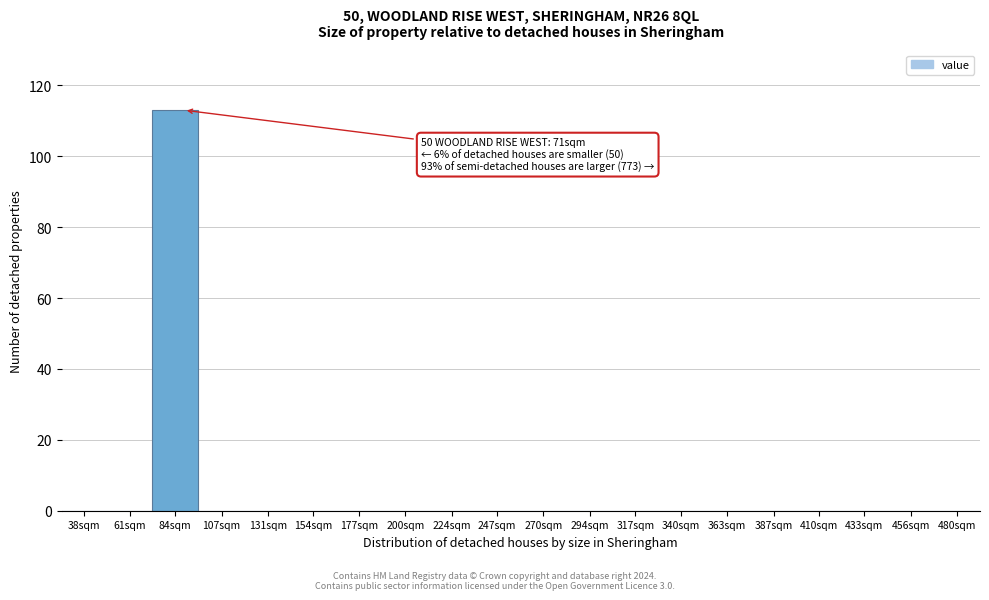

Reading left to right, list all the values displayed in this chart.

38sqm=0	61sqm=0	84sqm=113	107sqm=0	131sqm=0	154sqm=0	177sqm=0	200sqm=0	224sqm=0	247sqm=0	270sqm=0	294sqm=0	317sqm=0	340sqm=0	363sqm=0	387sqm=0	410sqm=0	433sqm=0	456sqm=0	480sqm=0